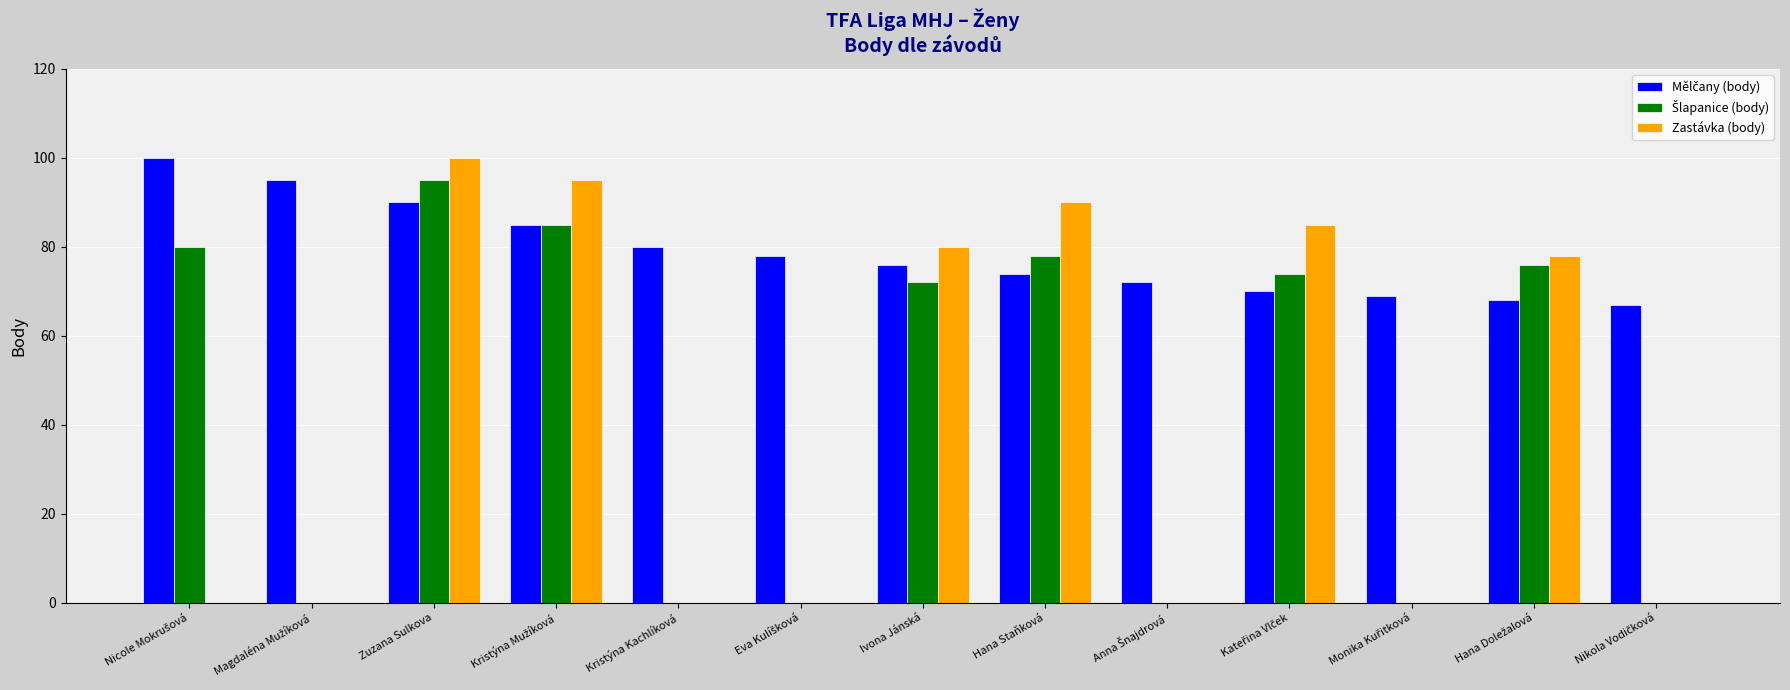

What is the total value across all series at Ivona Jánská?

228